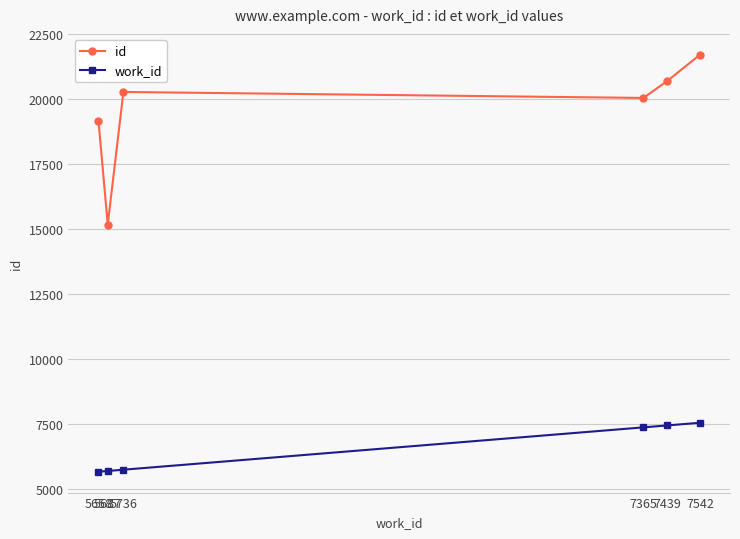

Rank the series at 5658 from lowest to highest value.

work_id, id